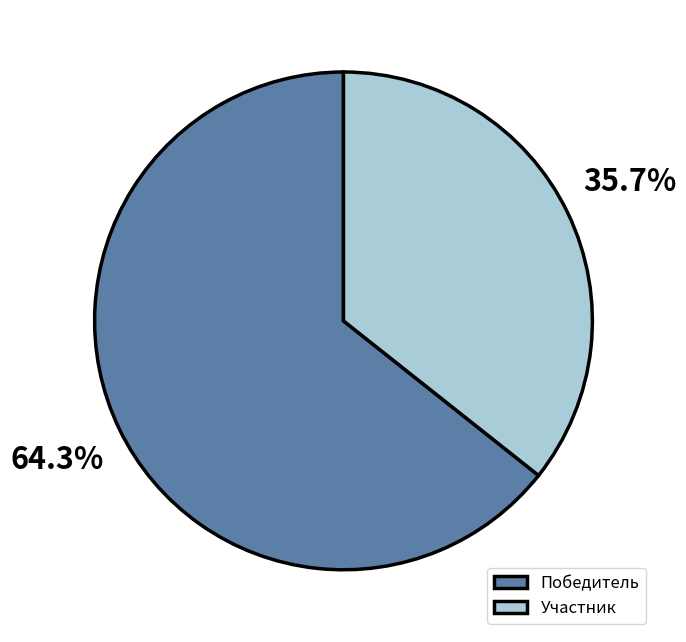

Do Участник and Победитель together represent more than half of the pie?

Yes